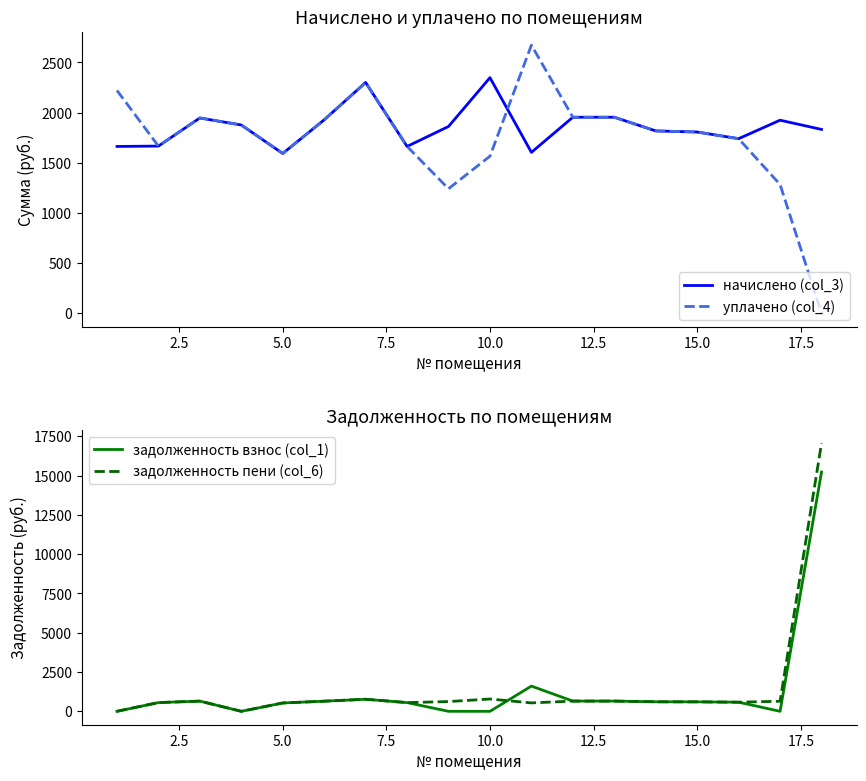

Does the chart display data point markers on the line(s)?

No